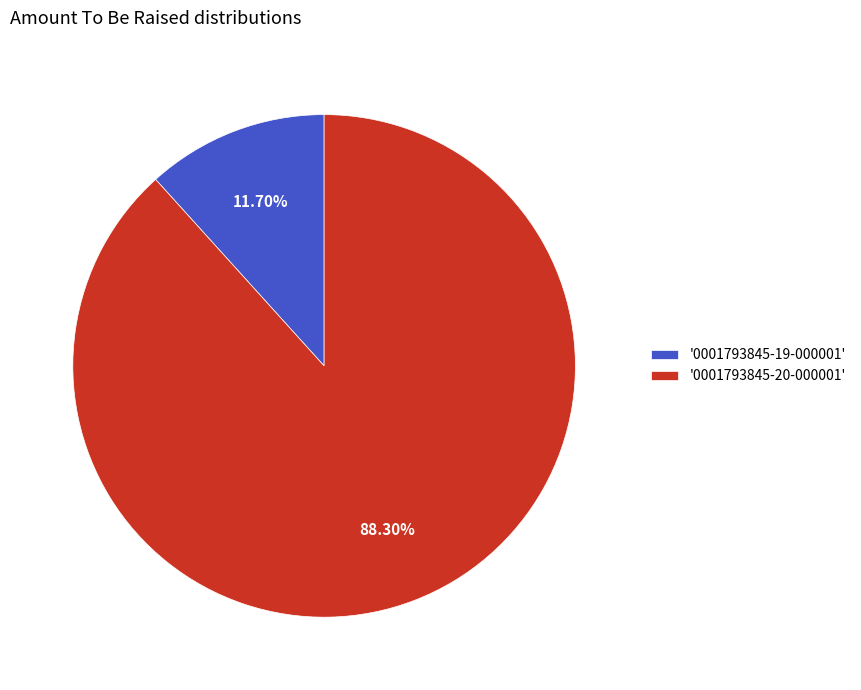

Rank the categories by value from highest to lowest.

'0001793845-20-000001', '0001793845-19-000001'